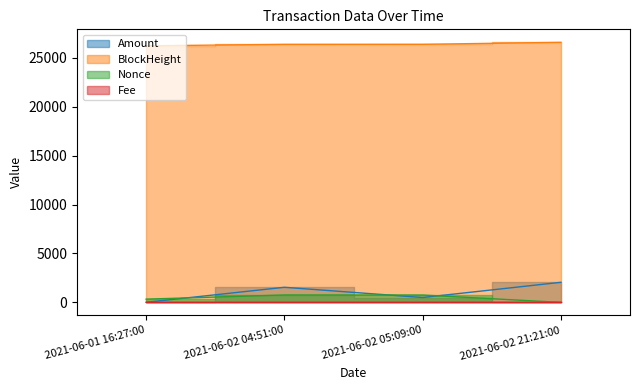

In Nonce, how many points are higher than both neighbors (excluding endpoints)?

1